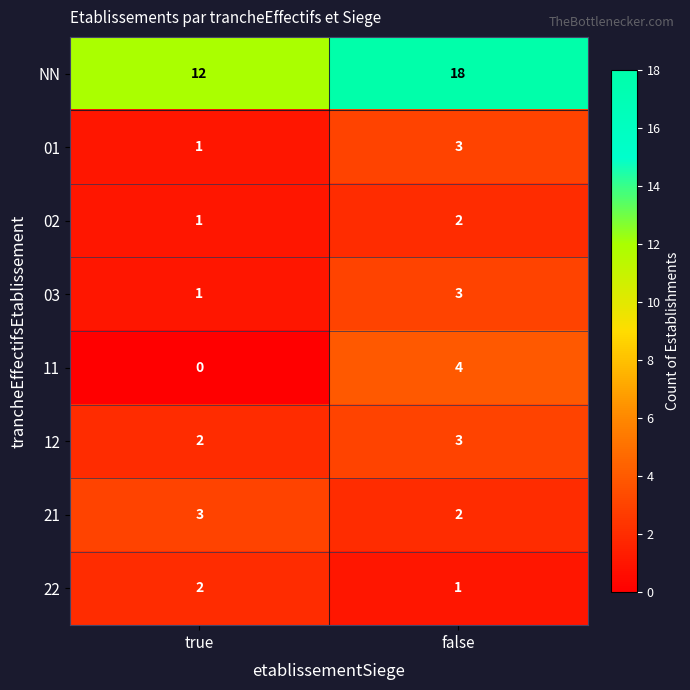

How many series are shown in this chart?

8